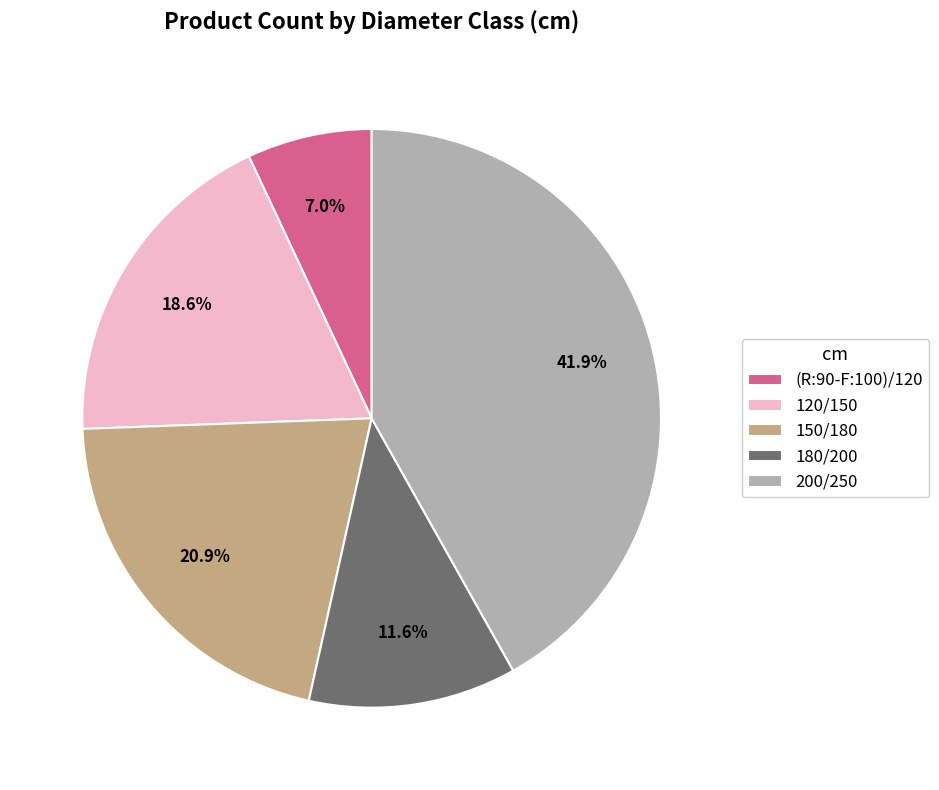

What is the largest slice in the pie chart?

200/250